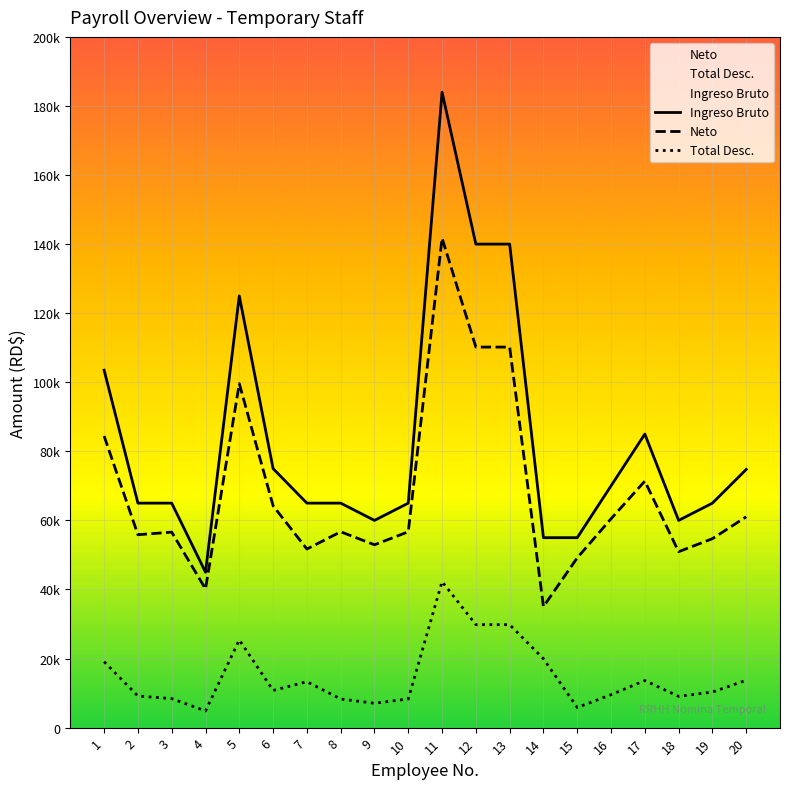

At which category does Neto reach its first local peak?

3